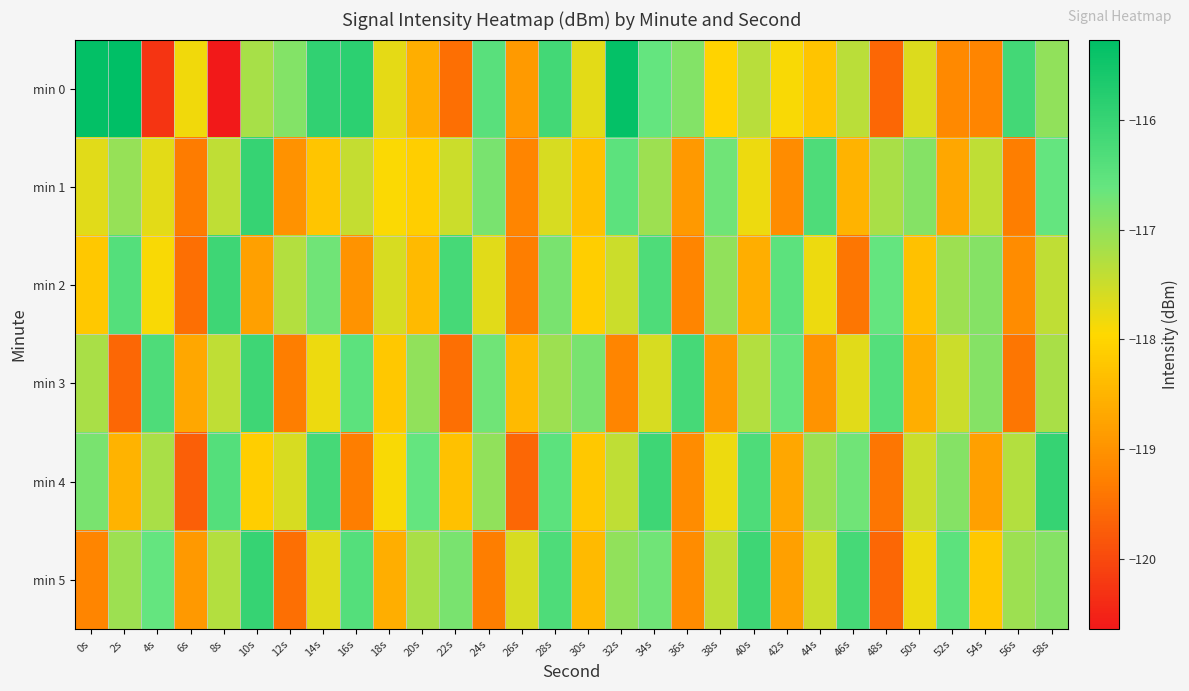

Rank the series at 14s from highest to lowest value.

min 0, min 4, min 2, min 5, min 3, min 1